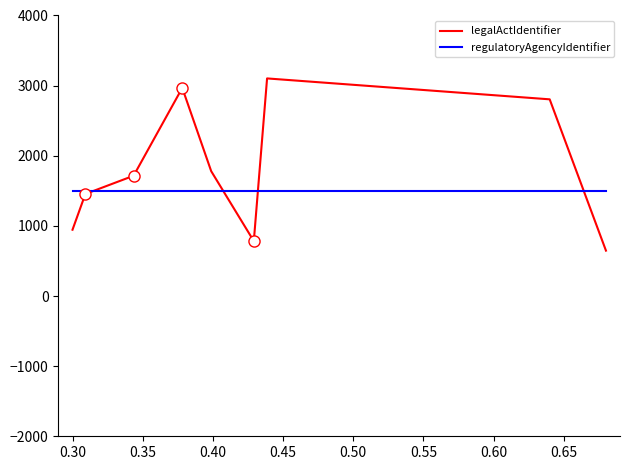

What is the lowest value of the regulatoryAgencyIdentifier series?

1500.0